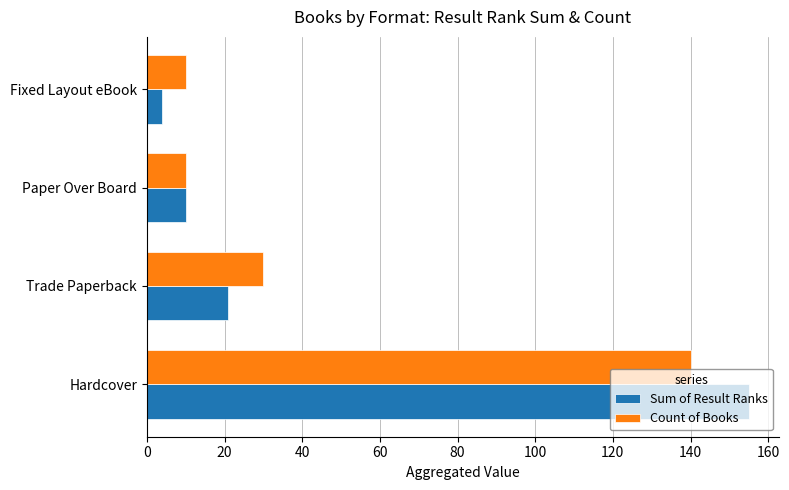

At which label is Count of Books closest to 75?

Trade Paperback